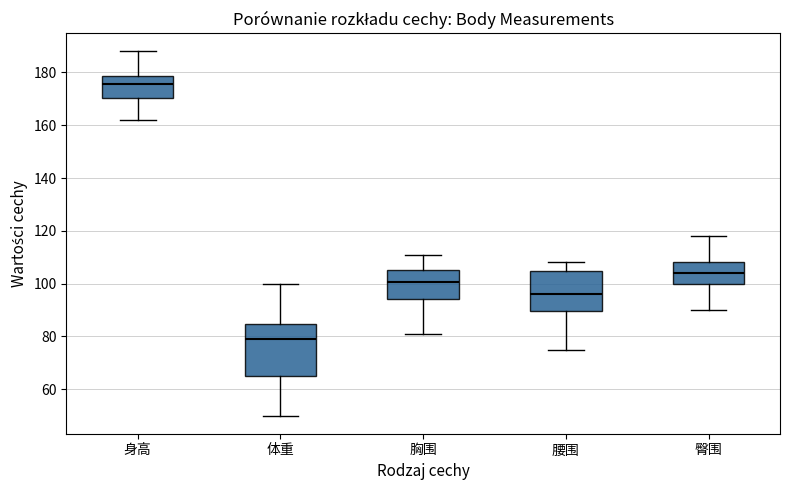

Comparing the boxes themselves (not the whiskers), which one is the tallest?

体重